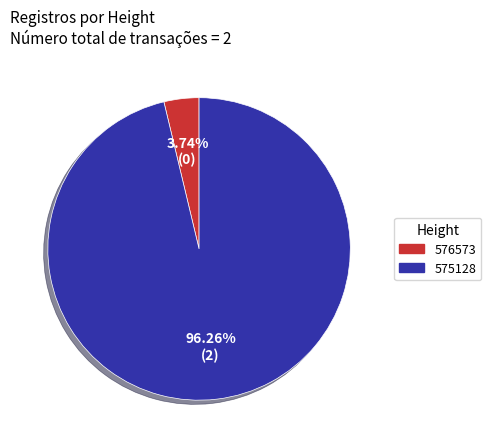

Which has a higher value, 576573 or 575128?

575128